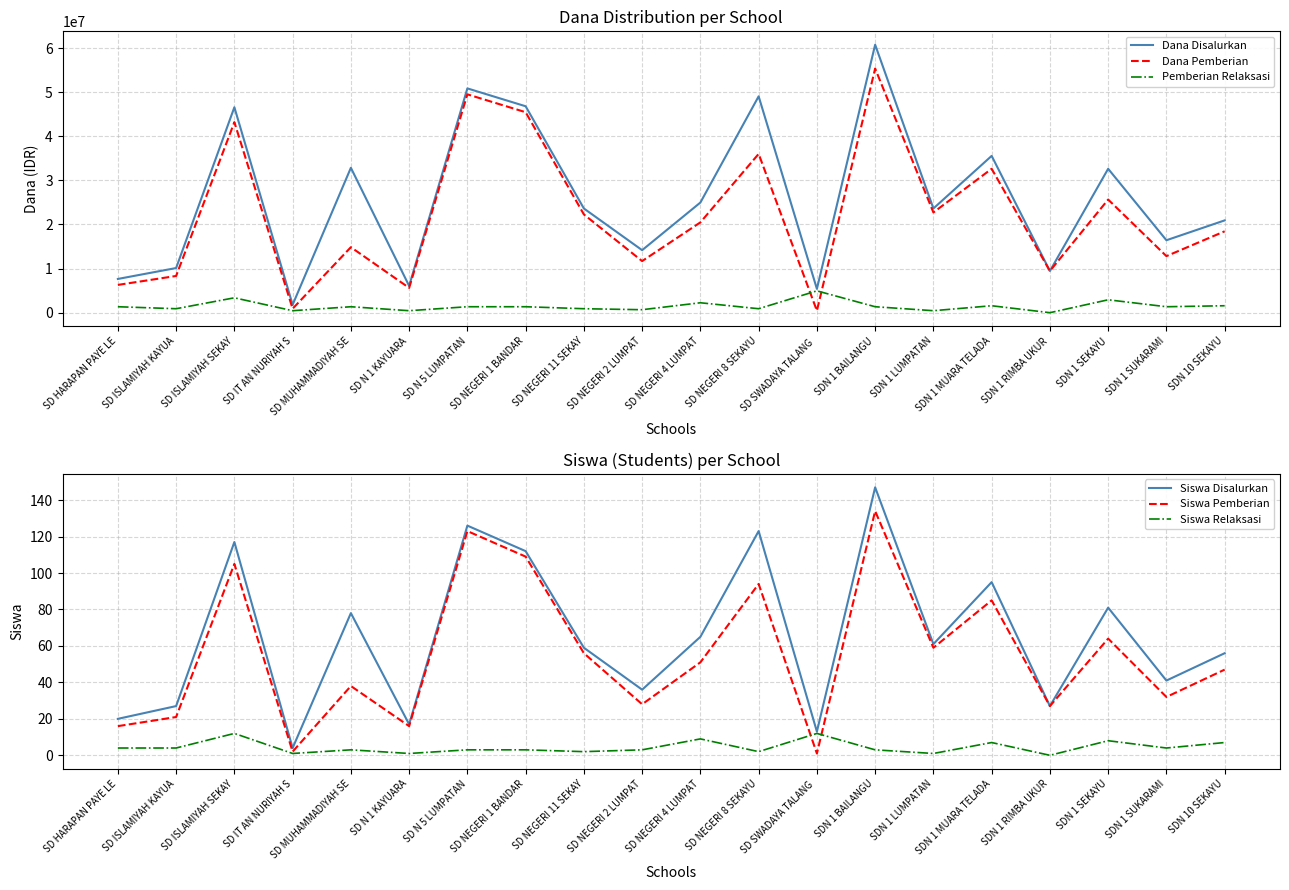

What is the greatest value displayed?

60750000